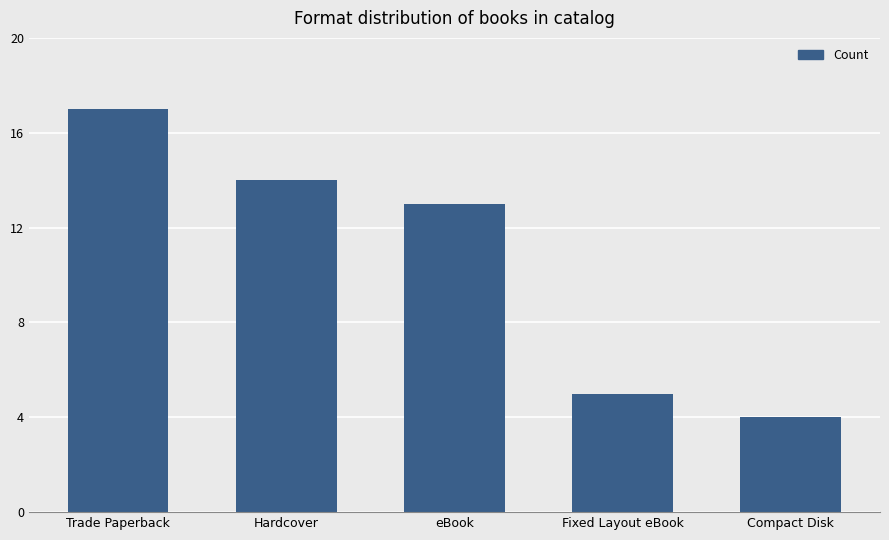

What is the change in value from Trade Paperback to eBook?

-4